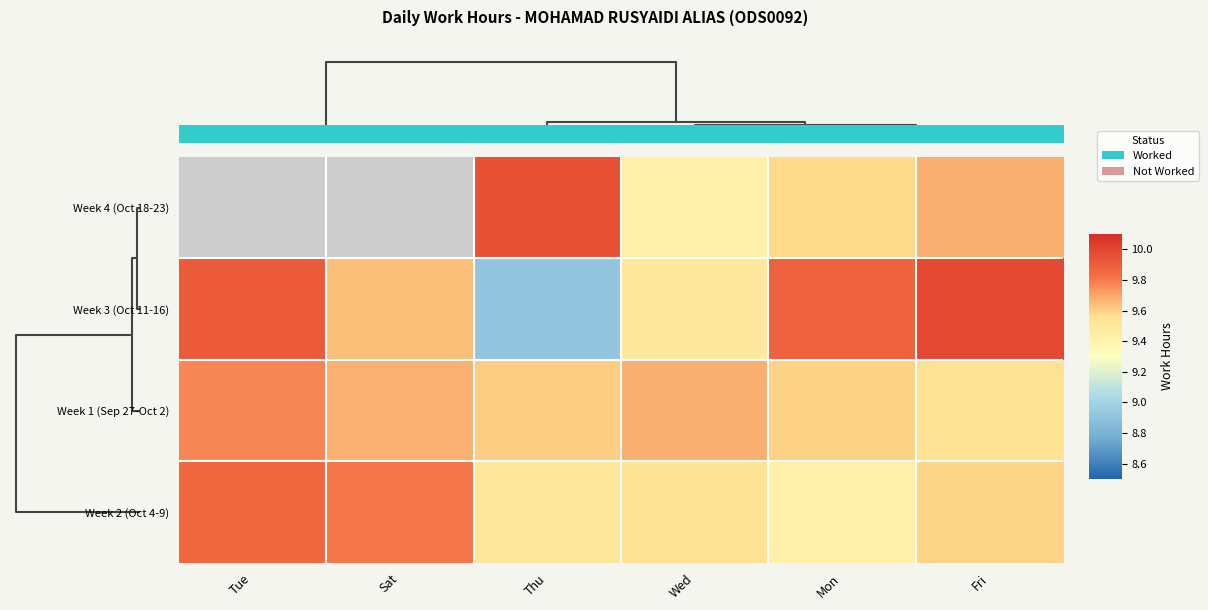

Rank the series by their maximum value, from highest to lowest.

Week 4 (Oct 18-23), Week 3 (Oct 11-16), Week 2 (Oct 4-9), Week 1 (Sep 27-Oct 2)